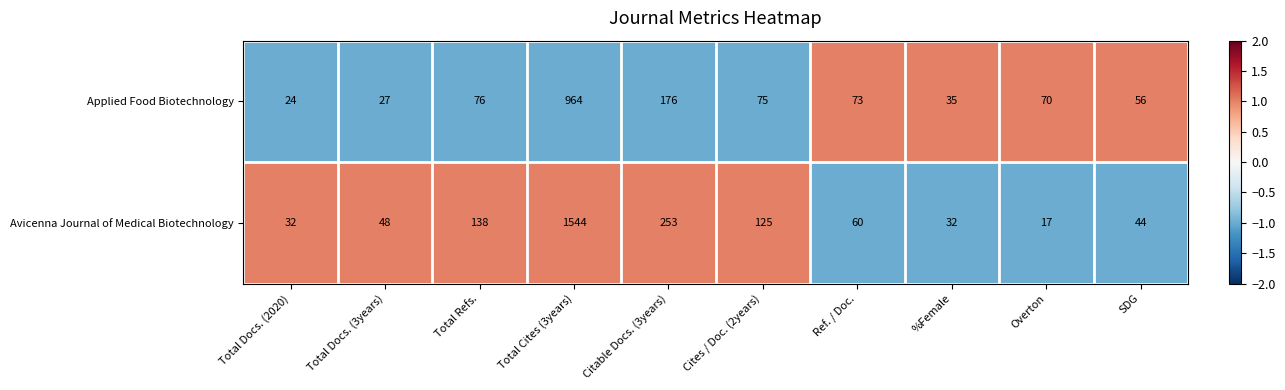

What is the total value across all series at Total Docs. (2020)?

56